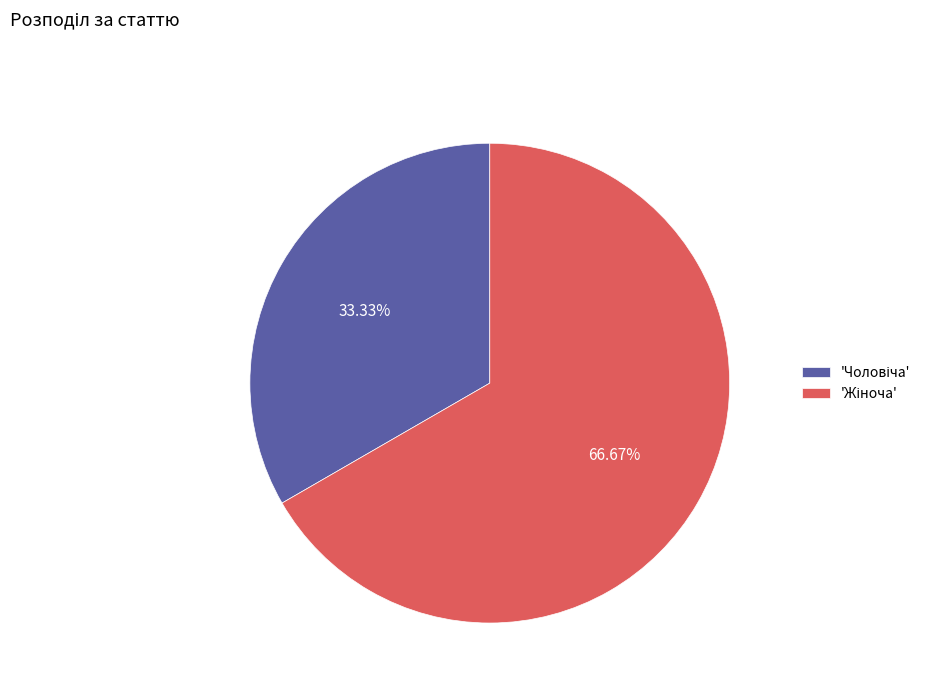

Is there any slice that represents more than half of the pie?

Yes